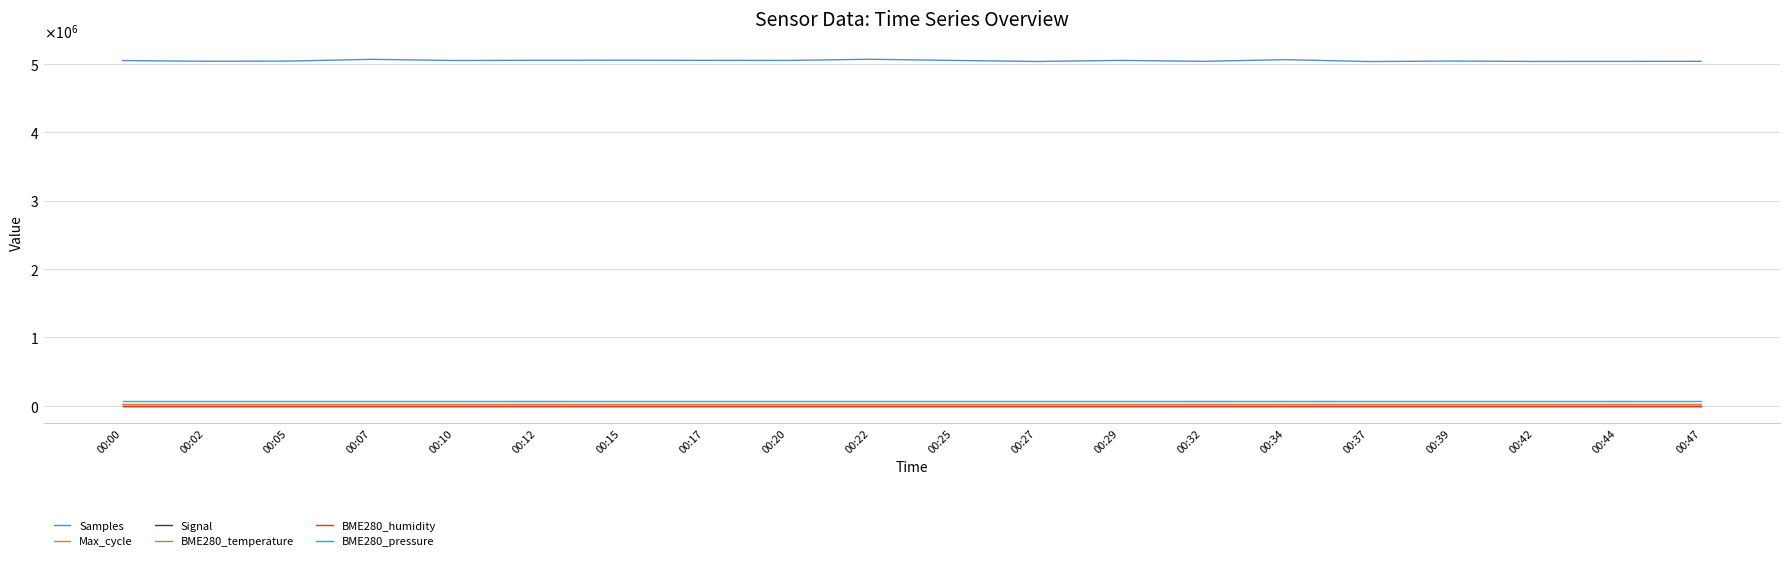

What is the highest value of the BME280_temperature series?

-145.7